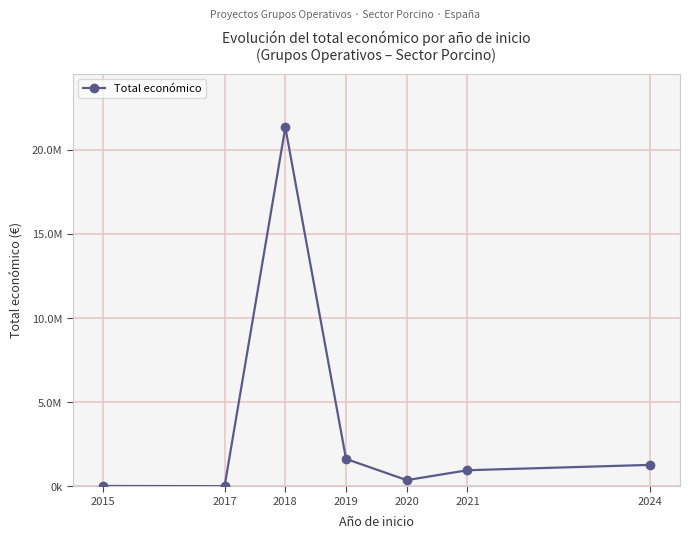

At which label does the data first exceed 952609?

2018